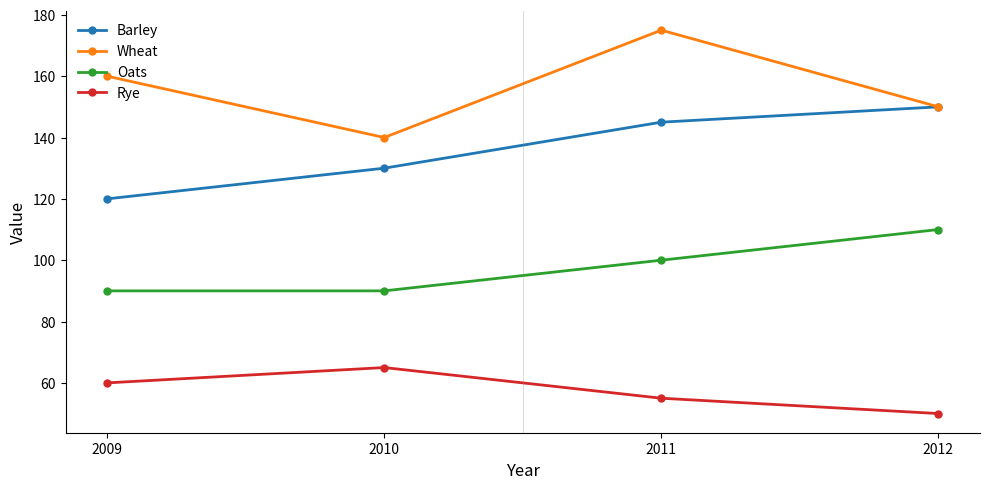

List the series in order of their peak value, highest first.

Wheat, Barley, Oats, Rye